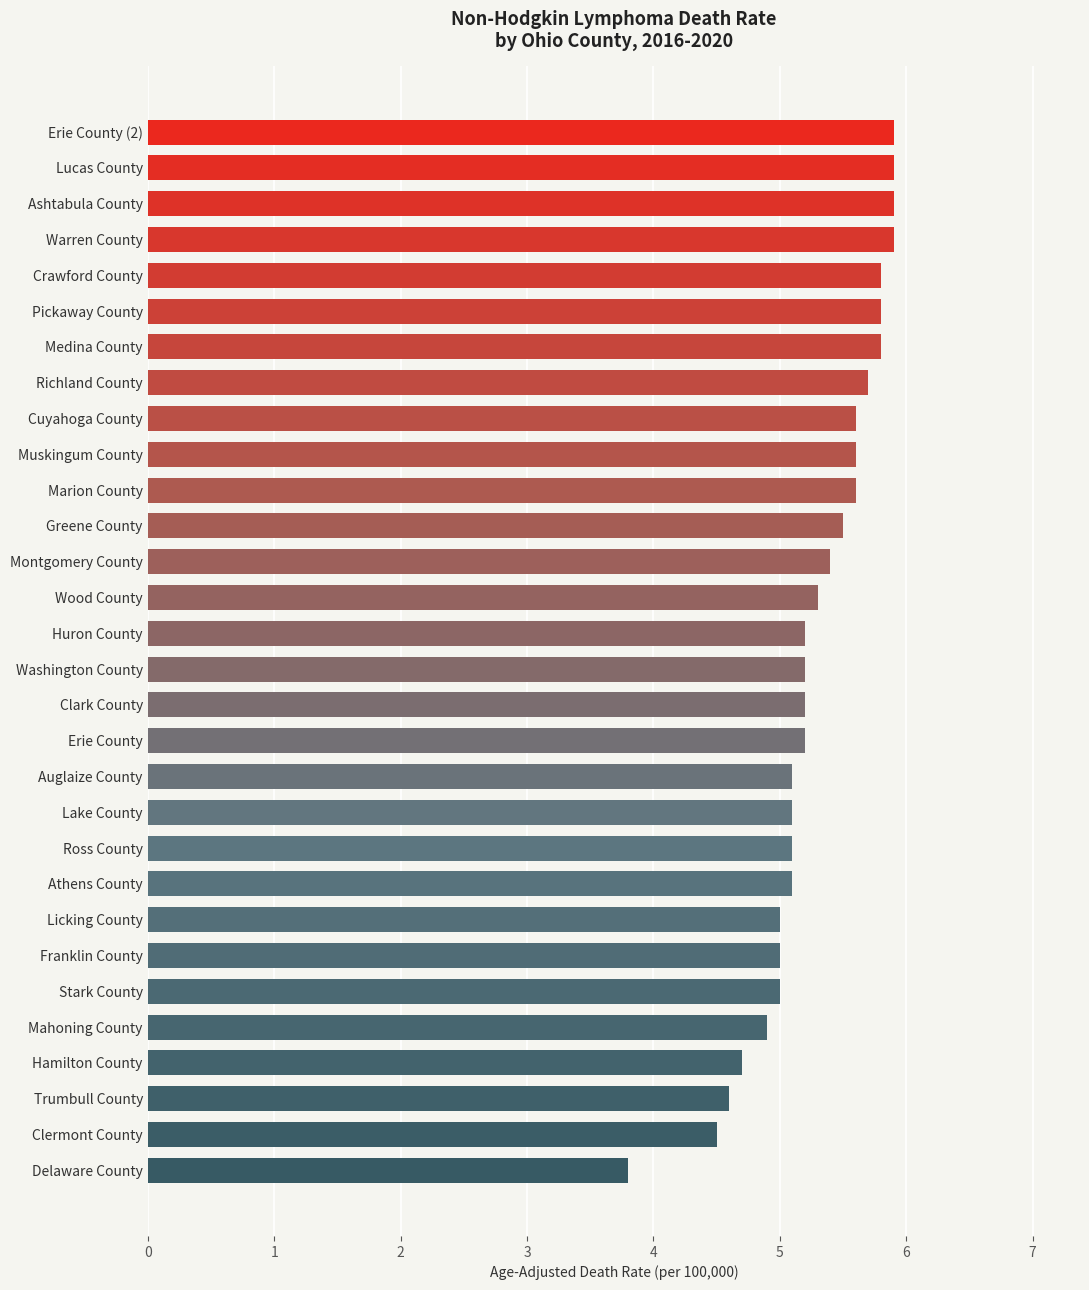

What is the difference between the second highest and minimum values?

2.1